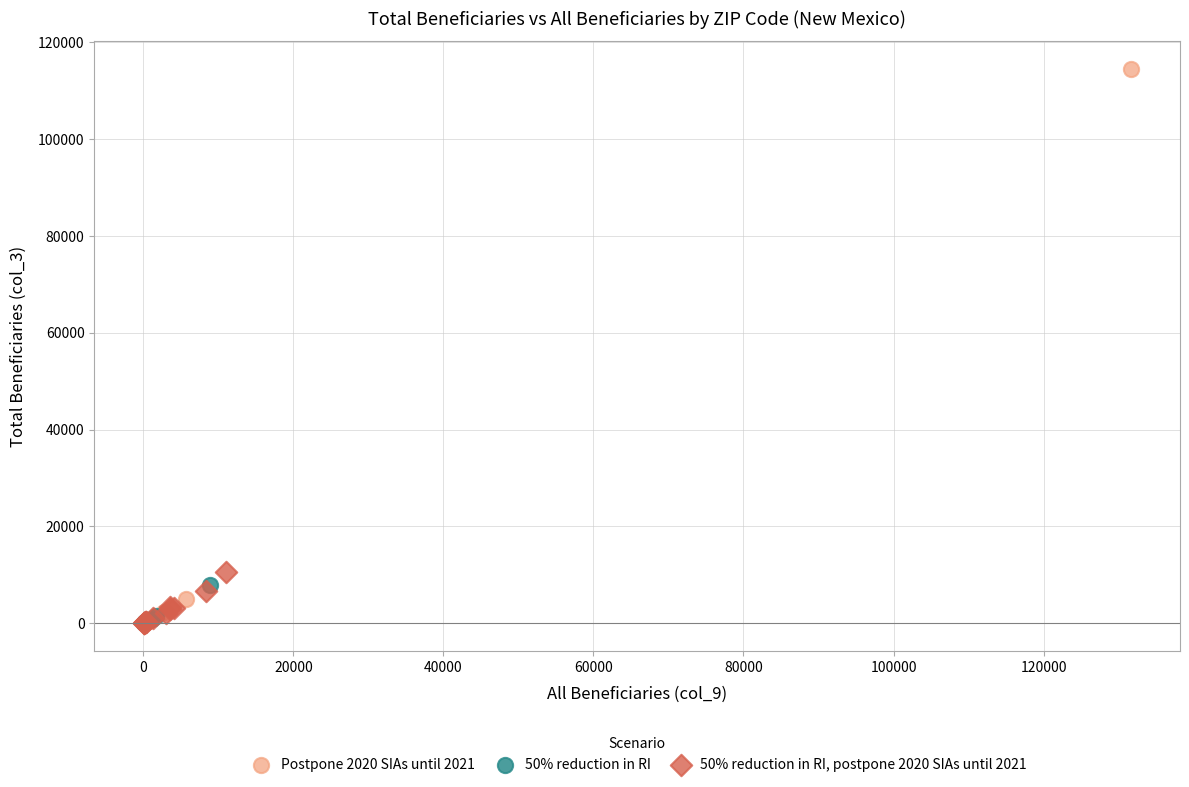

Which series has the largest Y range (max minus min)?

Postpone 2020 SIAs until 2021